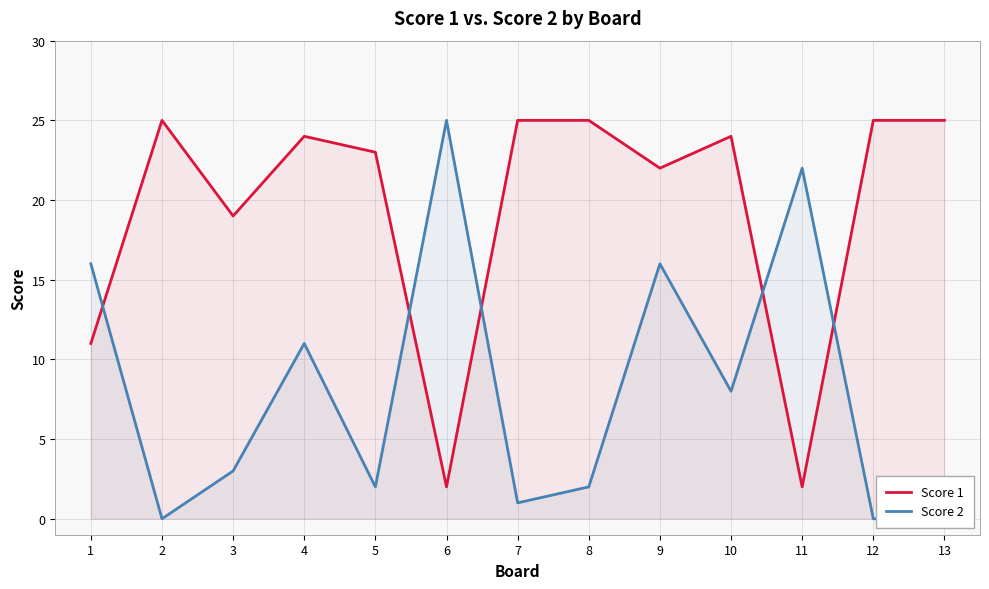

What is the sum of the Score 2 values at 11 and 8?

24